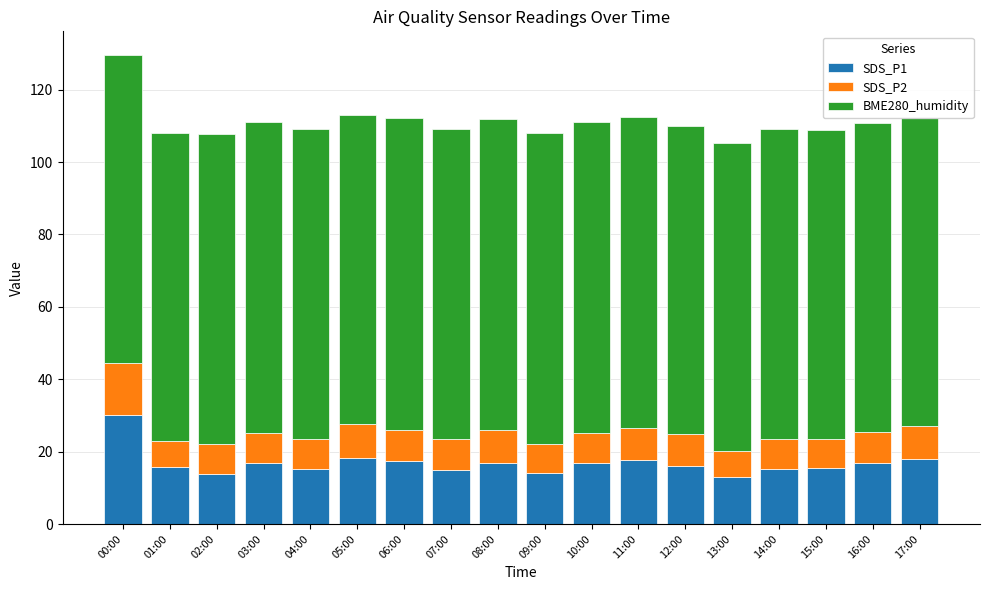

At which category is the sum across all series the highest?

00:00